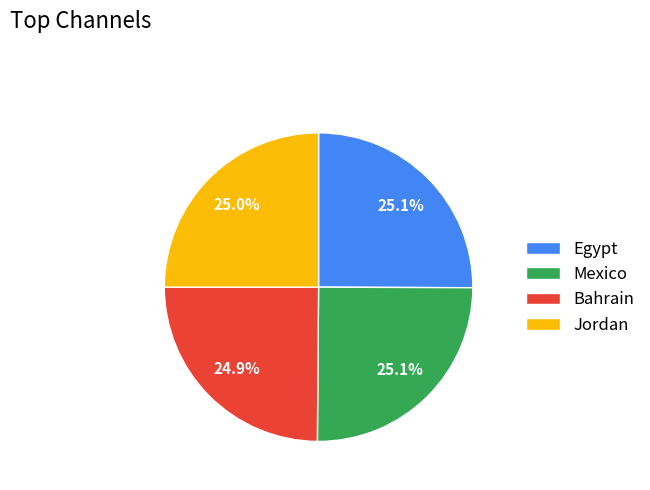

What is the ratio of the value at Mexico to the value at Bahrain?

1.0